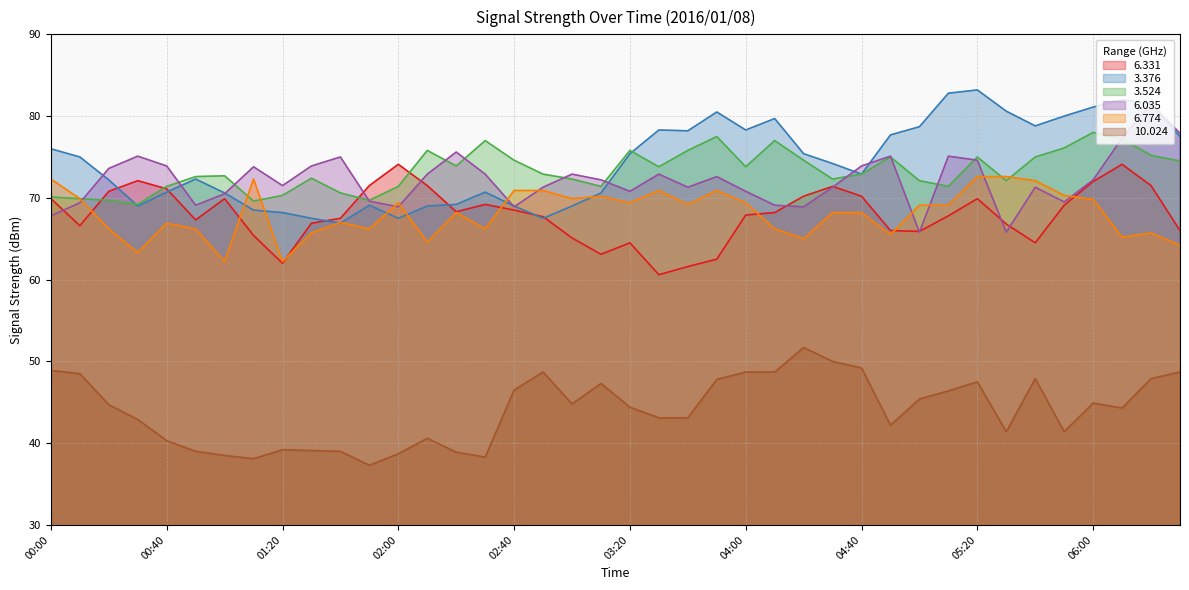

True or false: 3.376 and 6.035 cross at least once.

True